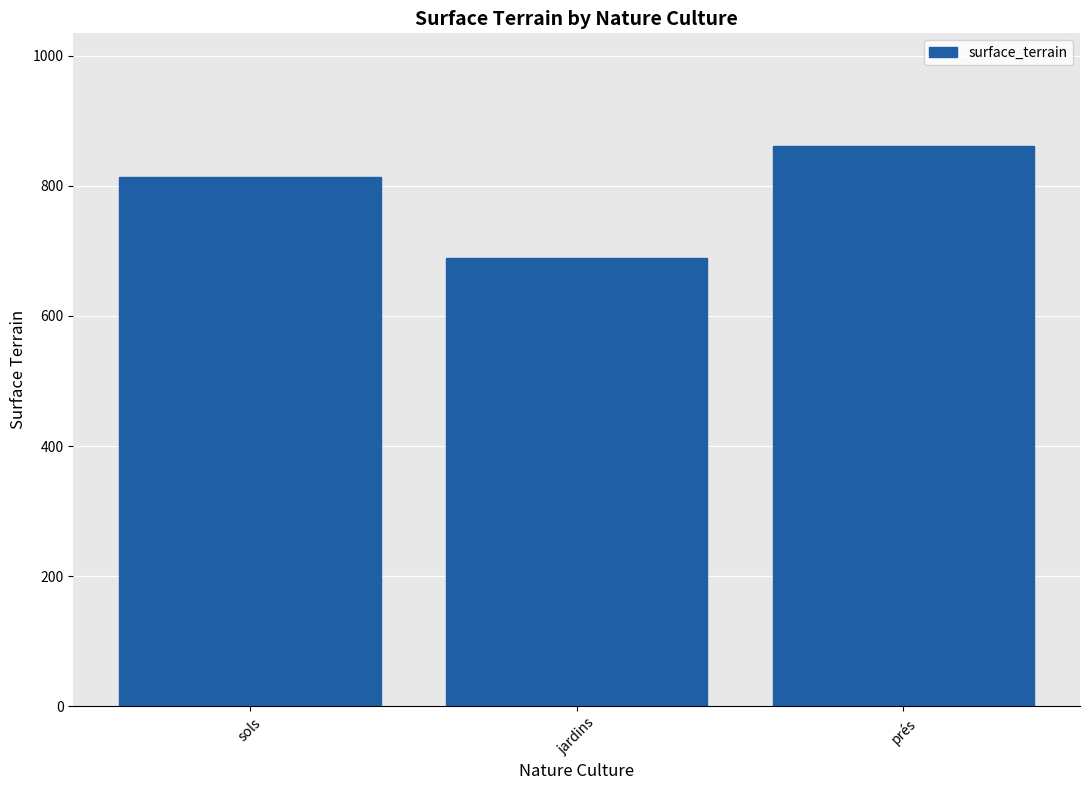

Reading left to right, list all the values displayed in this chart.

814	689	862